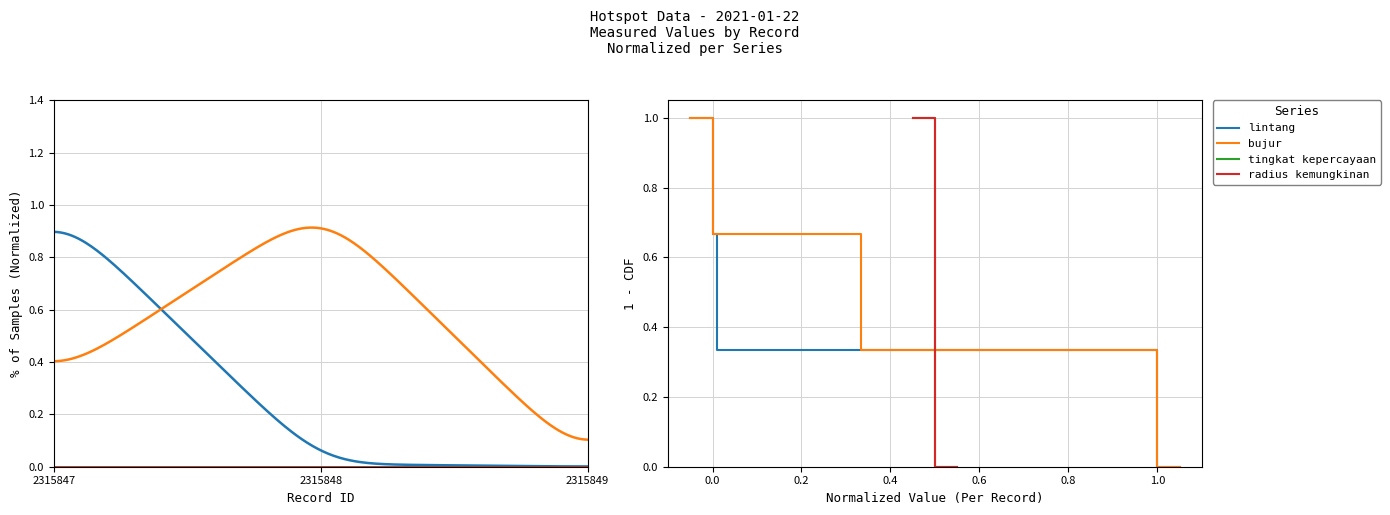

Which category has the lowest value in the lintang series?

1.0